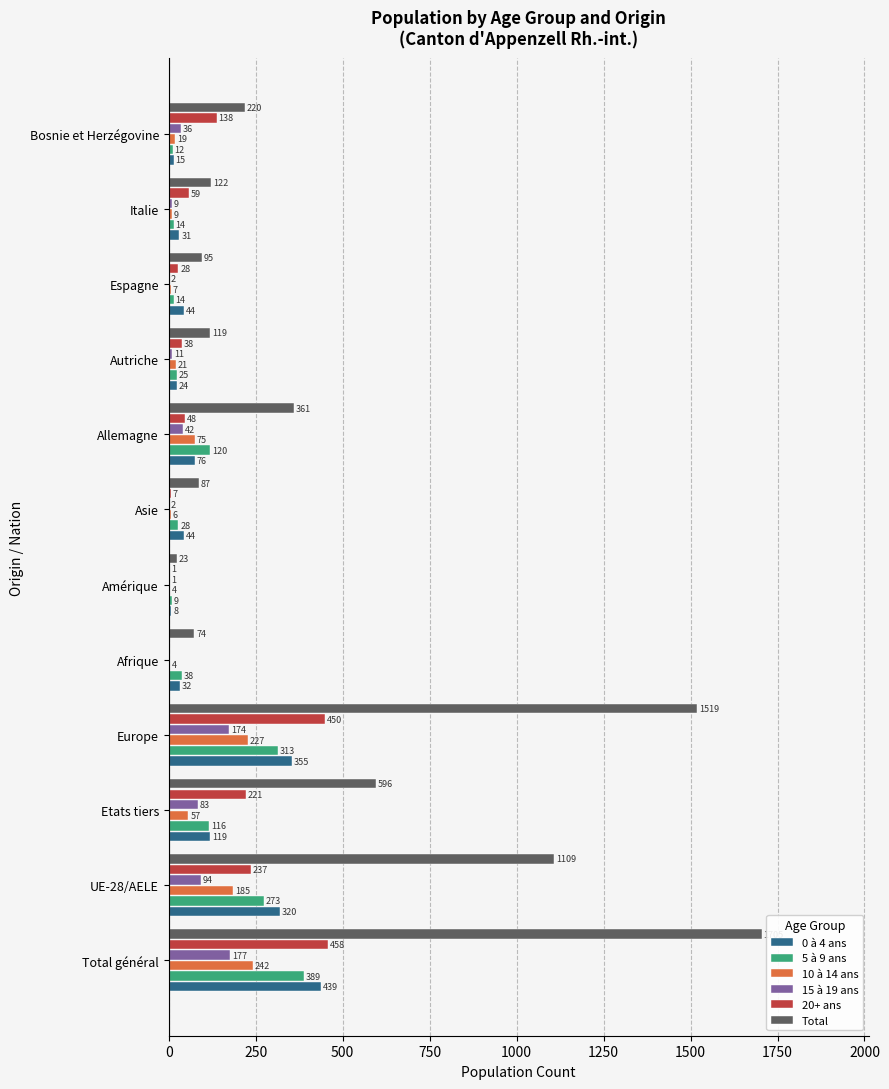

What is the greatest value displayed?

1705